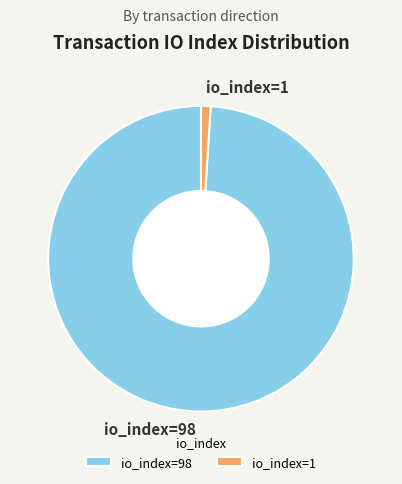

Which category has the smallest portion of the pie?

io_index=1